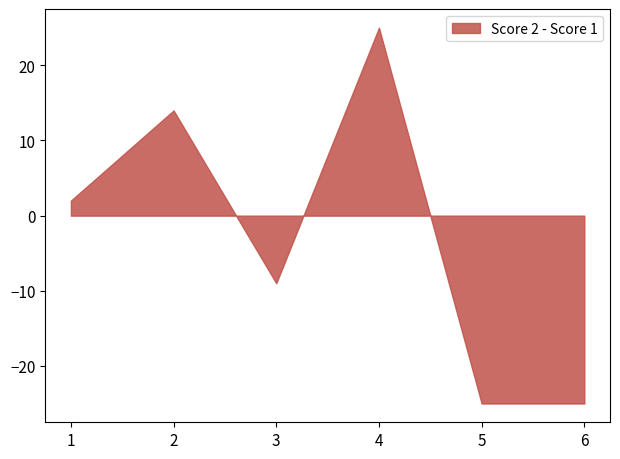

What is the minimum value shown in the chart?

-25